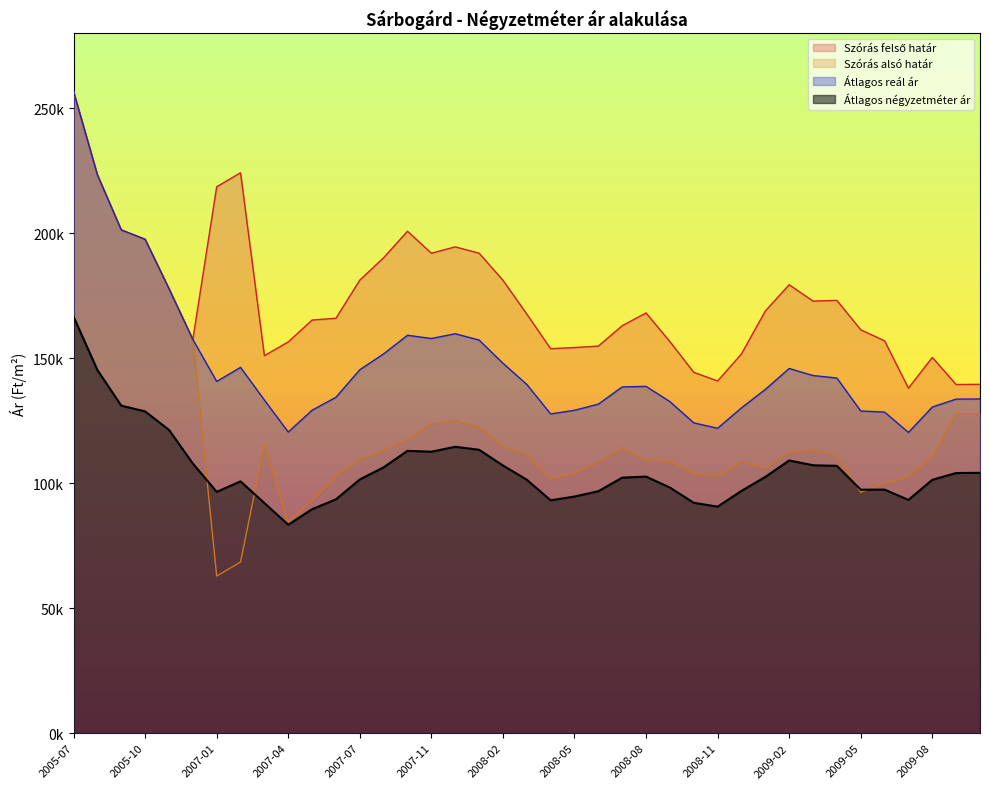

The Szórás alsó határ series shows 15559 at 2007-01. True or false?

False